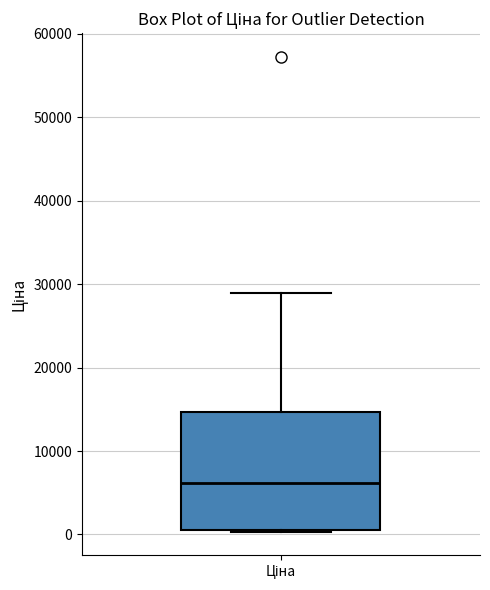

Read this box plot against the y-axis: the position of the median line, the range covered by the box, and the ends of both whiskers. The values are not printed on the chart, so give them approximately, as read against the axis.

median 6000, box 1000 to 15000, whiskers 0 to 29000